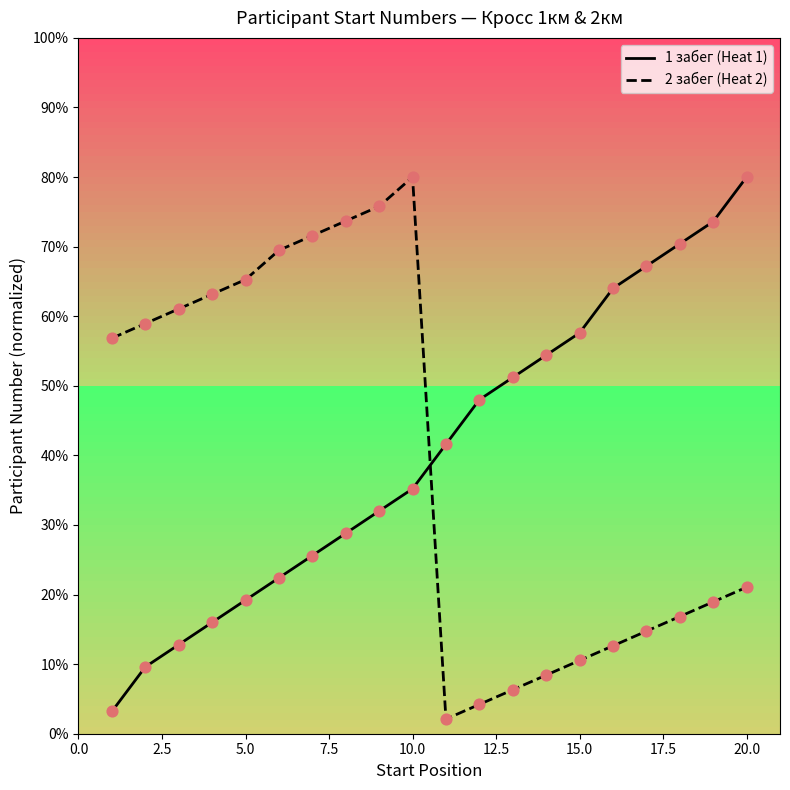

What is the difference between the maximum and minimum values in the 2 забег (Heat 2) series?

77.9